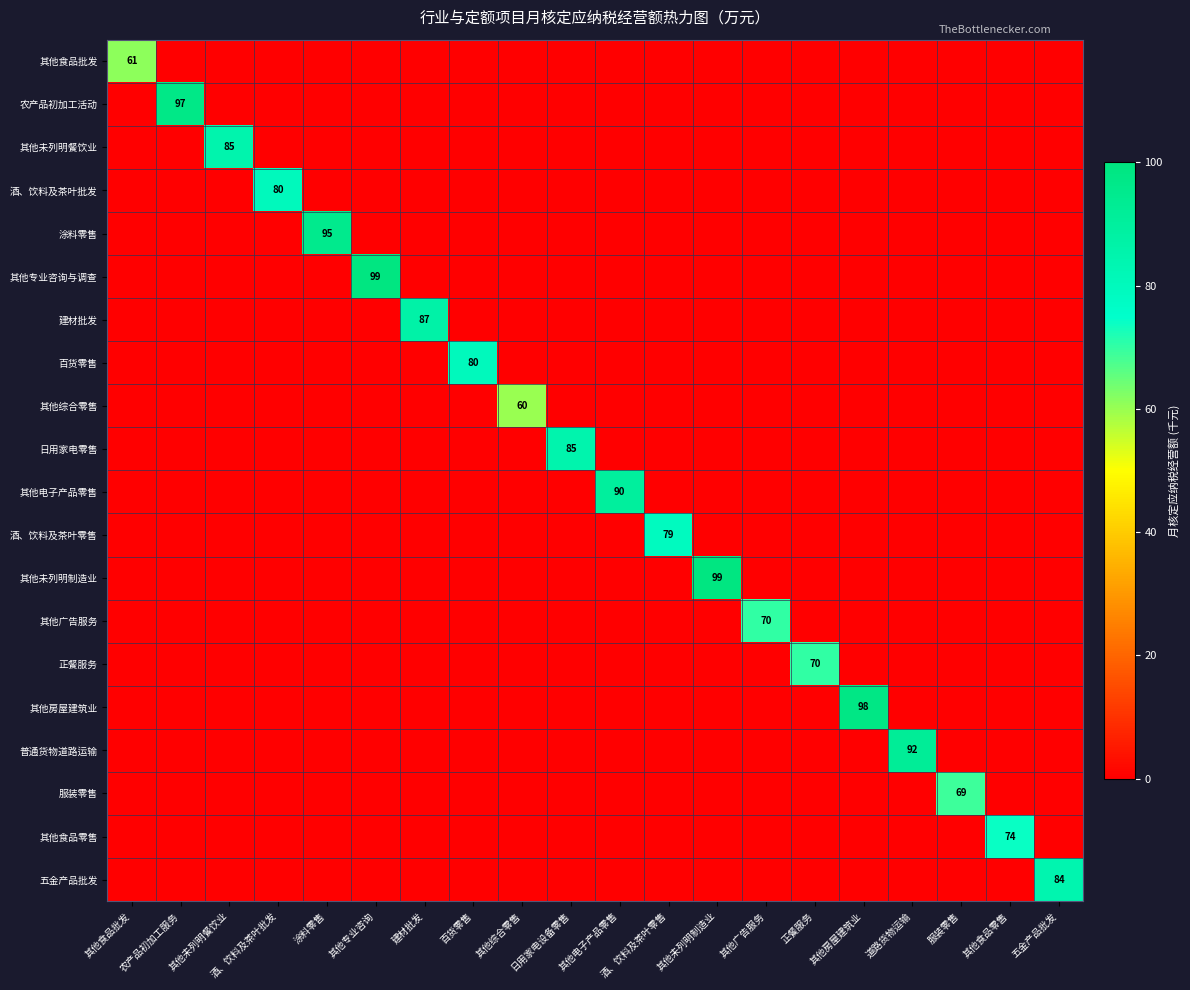

Rank the series by their maximum value, from lowest to highest.

其他综合零售, 其他食品批发, 服装零售, 其他广告服务, 正餐服务, 其他食品零售, 酒、饮料及茶叶零售, 酒、饮料及茶叶批发, 百货零售, 五金产品批发, 其他未列明餐饮业, 日用家电零售, 建材批发, 其他电子产品零售, 普通货物道路运输, 涂料零售, 农产品初加工活动, 其他房屋建筑业, 其他专业咨询与调查, 其他未列明制造业